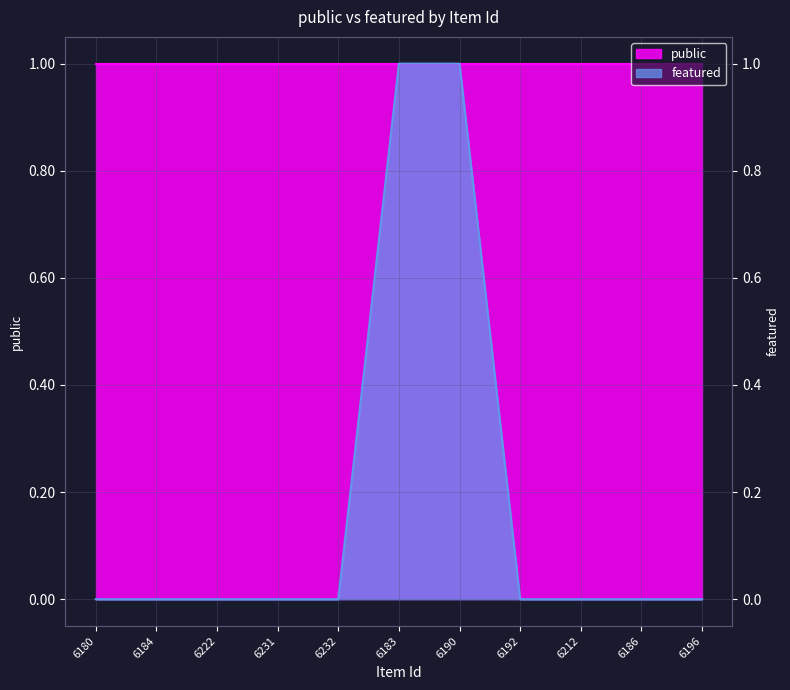

What is the difference between the values at 6183 and 6222?

1